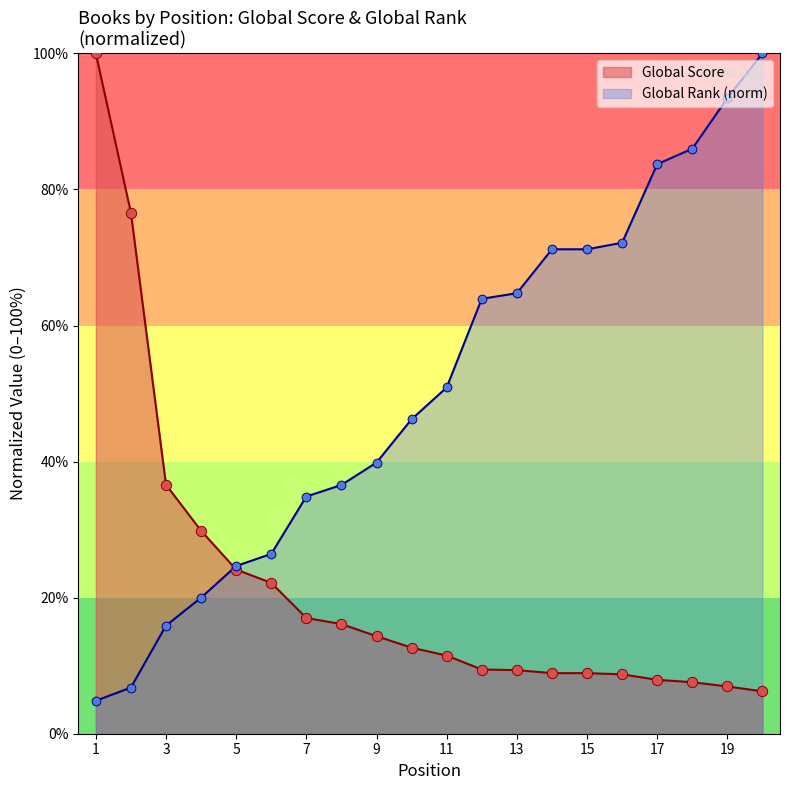

What is the total value across all series at 6?

48.6